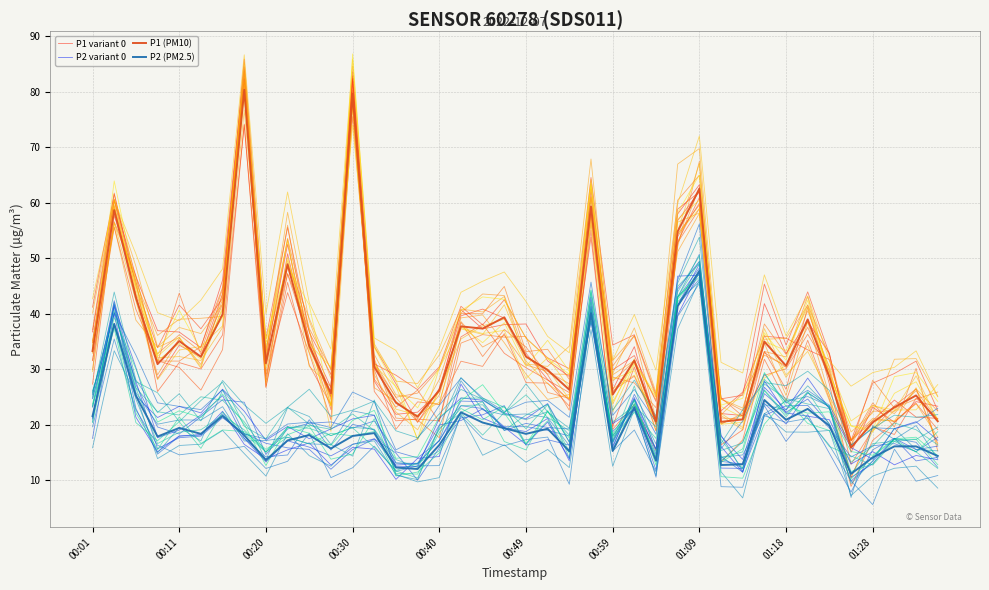

The value of P2 variant 0 at 38 is 14.5. True or false?

True